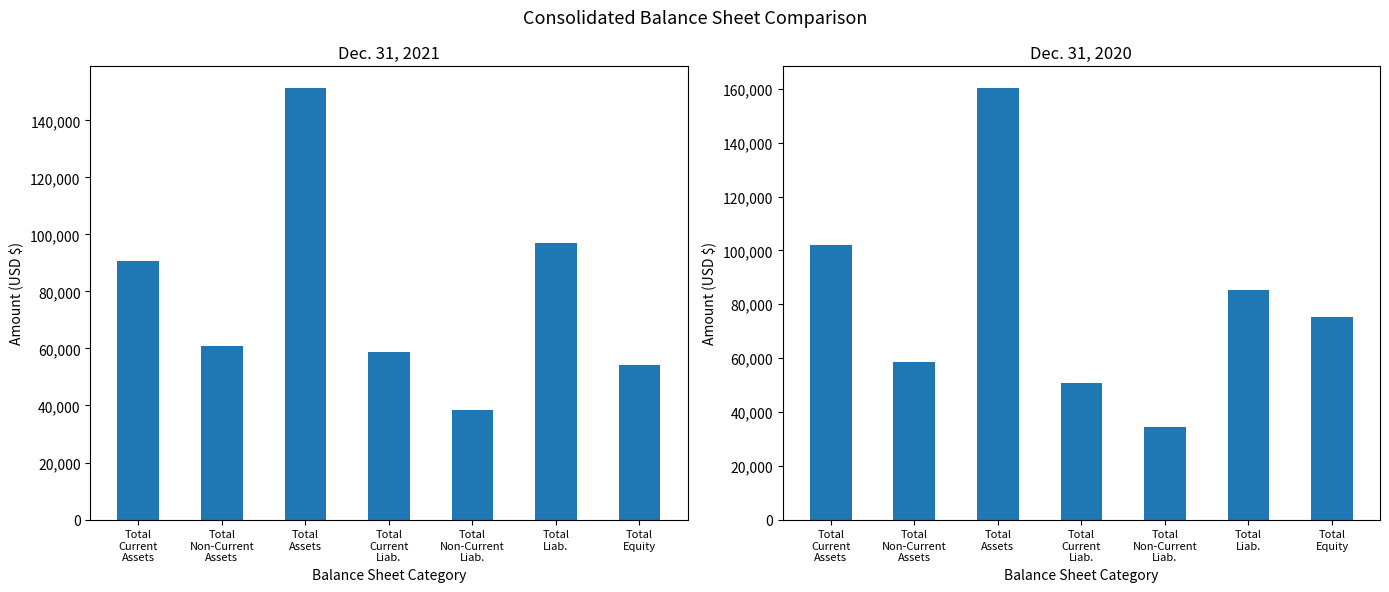

Count the number of categories in the chart.

7